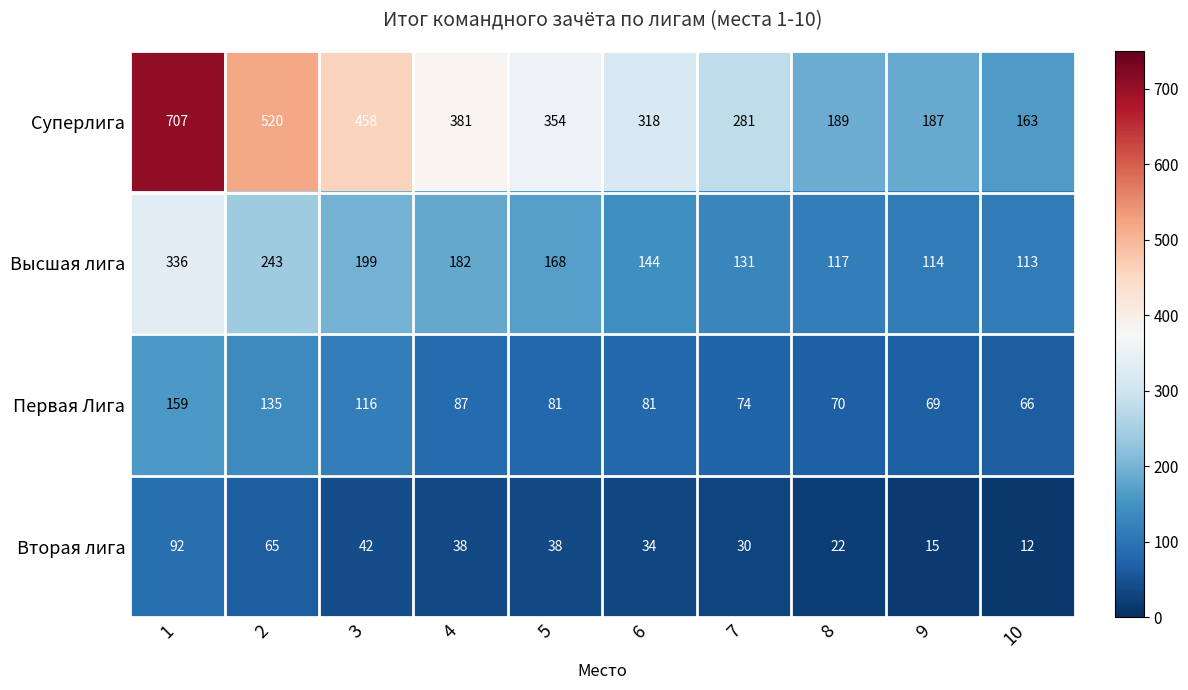

Which series changed the most between 3 and 8?

Суперлига